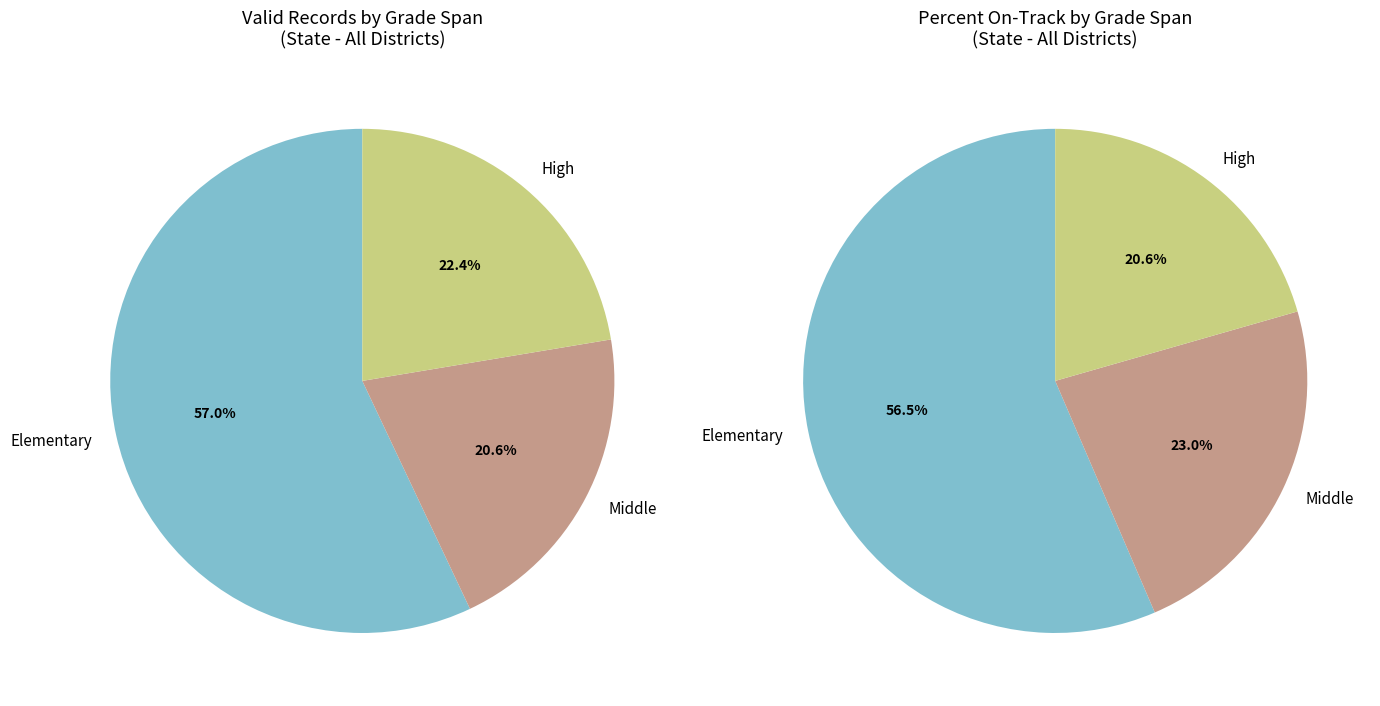

Is High the majority of the pie?

No